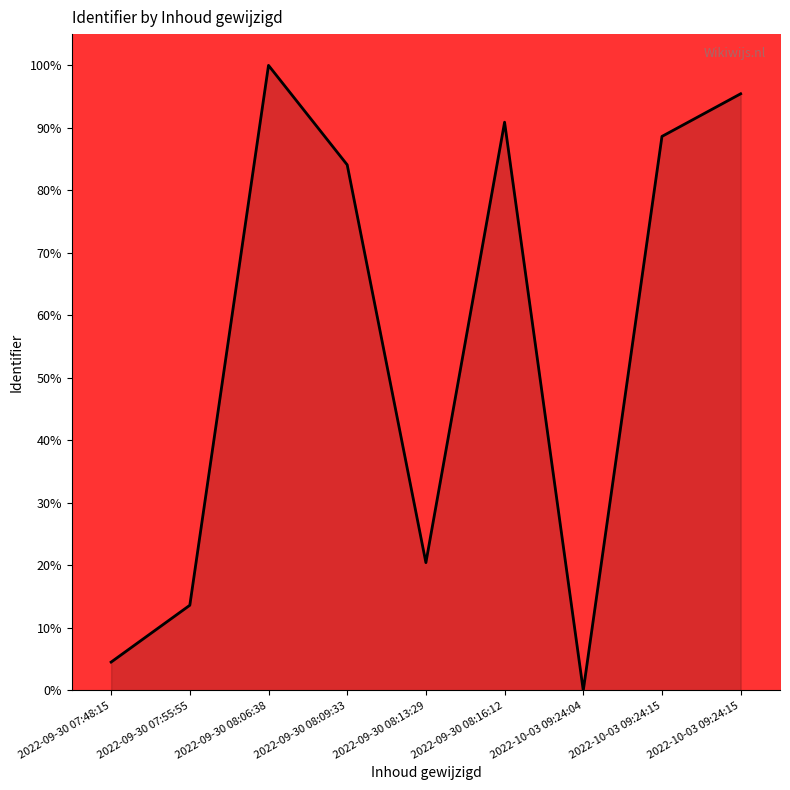

Where is the first local maximum?

2022-09-30 08:06:38